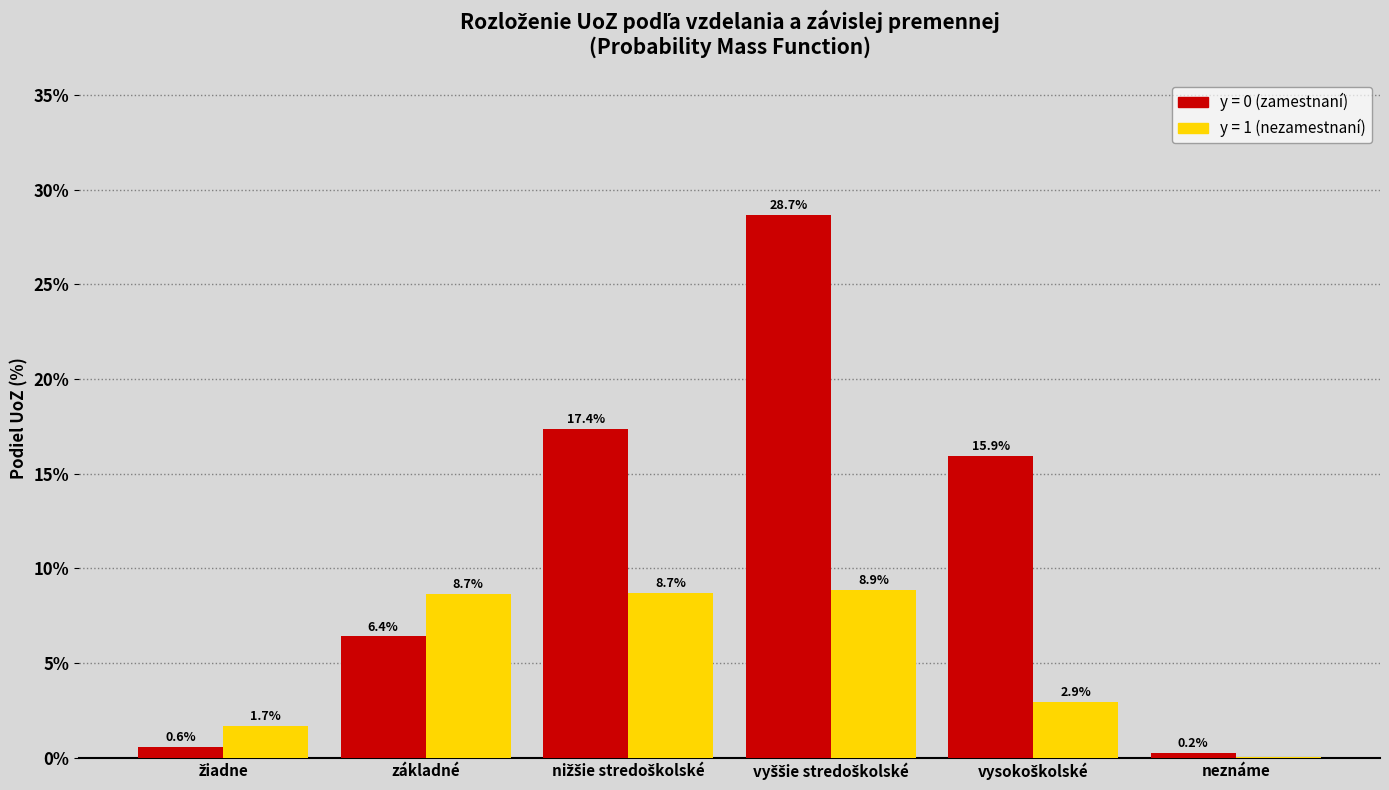

What is the greatest value displayed?

28.7